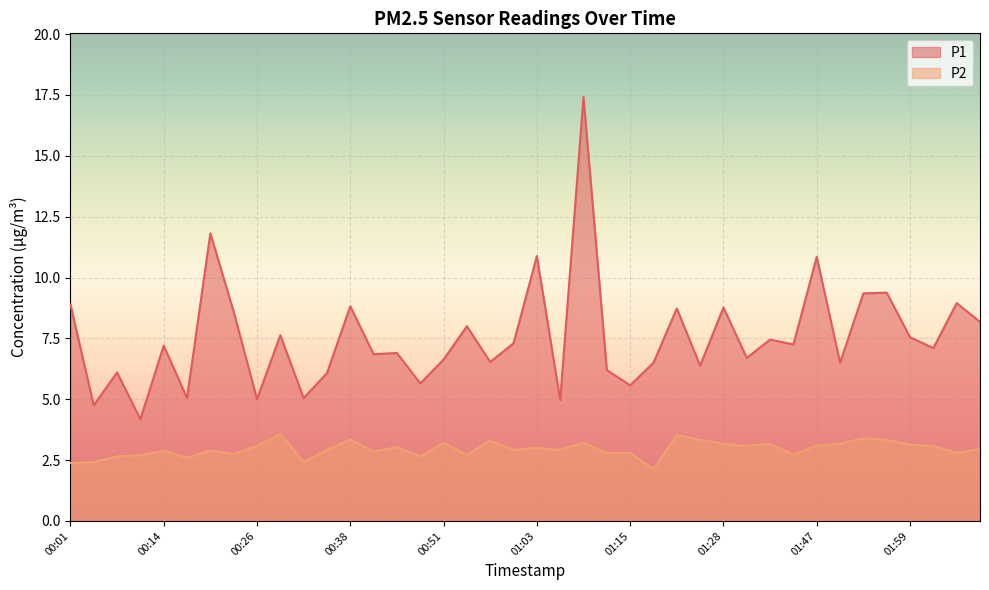

Reading left to right, list all the values displayed in this chart.

P1: 8.9	4.8	6.1	4.2	7.2	5.0	11.8	8.6	5.0	7.6	5.0	6.1	8.8	6.8	6.9	5.7	6.6	8.0	6.5	7.3	10.9	5.0	17.4	6.2	5.6	6.5	8.7	6.4	8.8	6.7	7.5	7.2	10.8	6.5	9.3	9.4	7.5	7.1	8.9	8.2
P2: 2.4	2.4	2.6	2.7	2.9	2.6	2.9	2.8	3.1	3.6	2.4	2.9	3.4	2.9	3.0	2.6	3.2	2.7	3.3	2.9	3.0	2.9	3.2	2.8	2.8	2.1	3.5	3.3	3.2	3.1	3.2	2.7	3.1	3.2	3.4	3.3	3.1	3.1	2.8	3.0